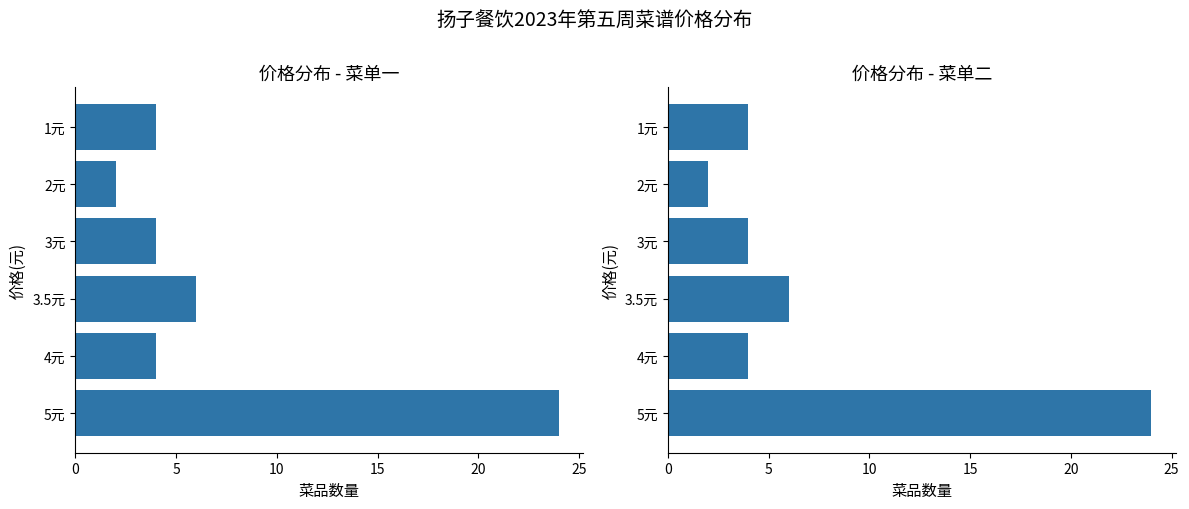

The 菜单一 series shows 24 at 5元. True or false?

True